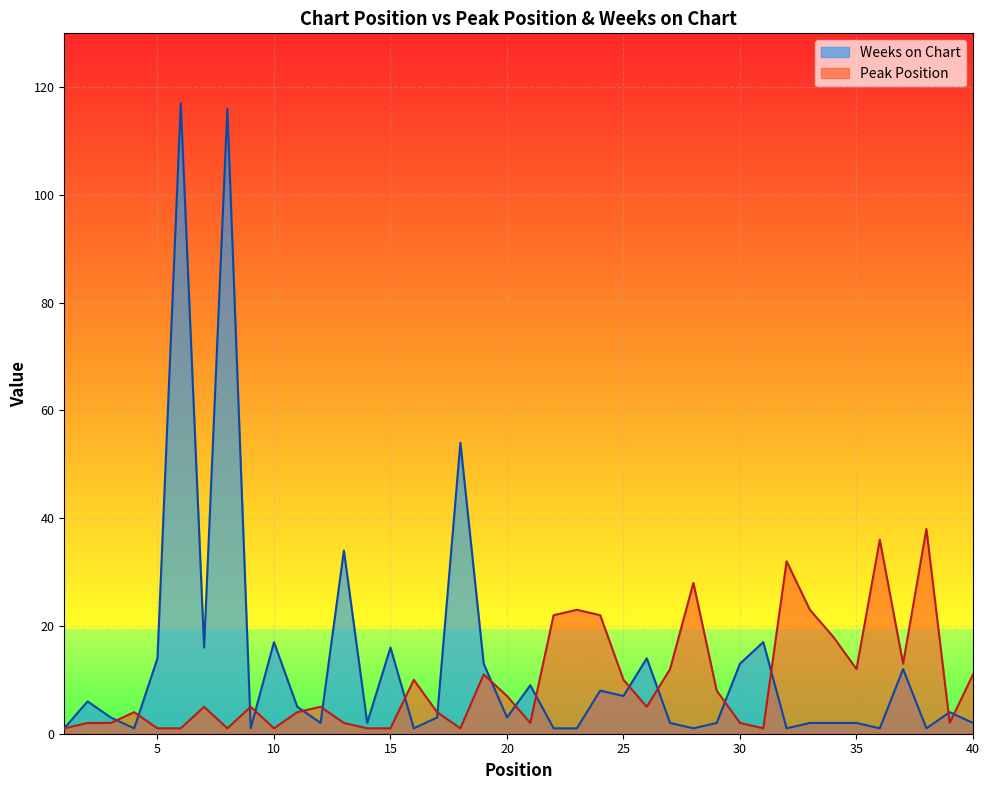

What is the value of the Weeks on Chart point at the 16th from the left?

1